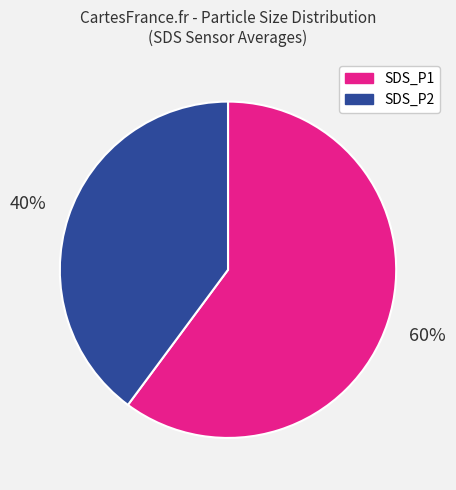

To the nearest percent, what percentage of the pie is SDS_P1?

60%